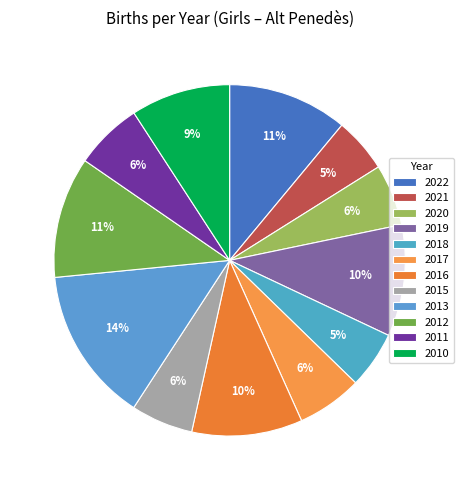

To the nearest percent, what percentage of the pie is 2018?

5%